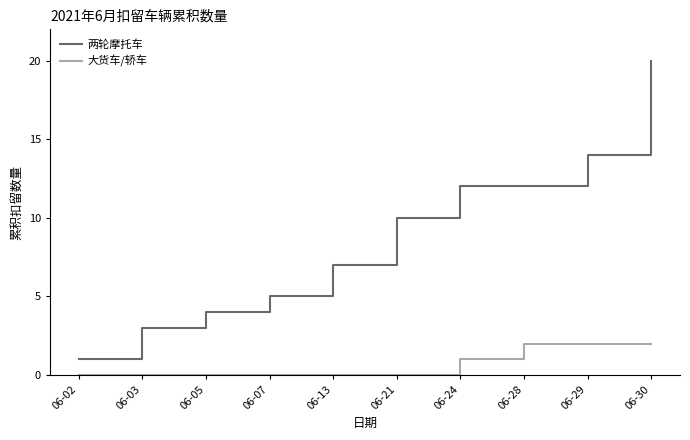

Where is 两轮摩托车 nearest to the value 10?

06-21